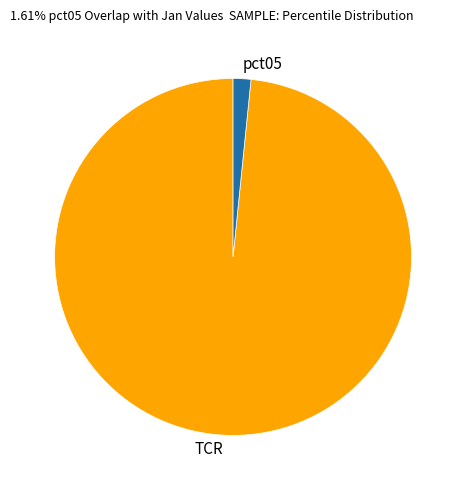

Combined, do TCR and pct05 account for over 50%?

Yes